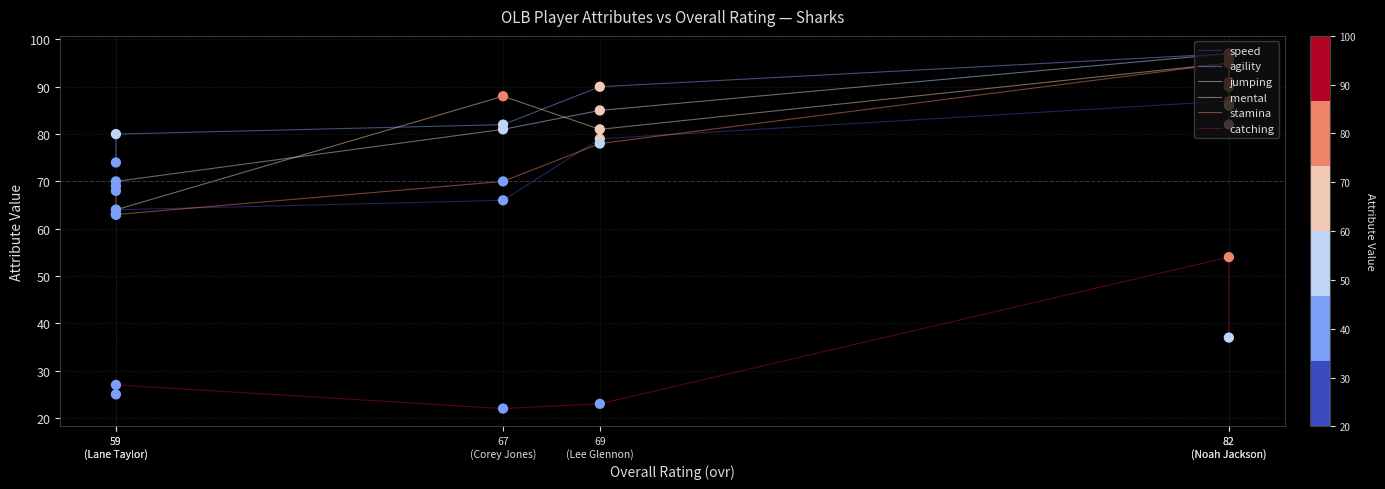

Which series reaches the maximum Y coordinate?

agility